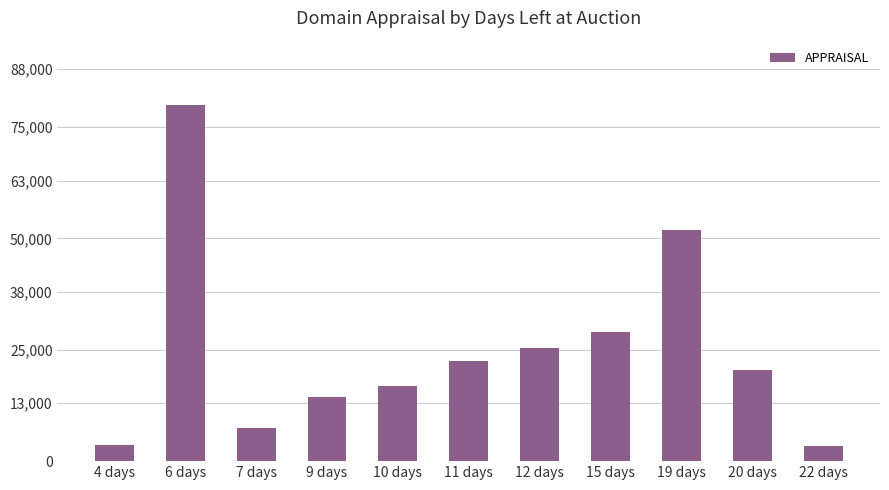

The value at 9 days is 14388. True or false?

True